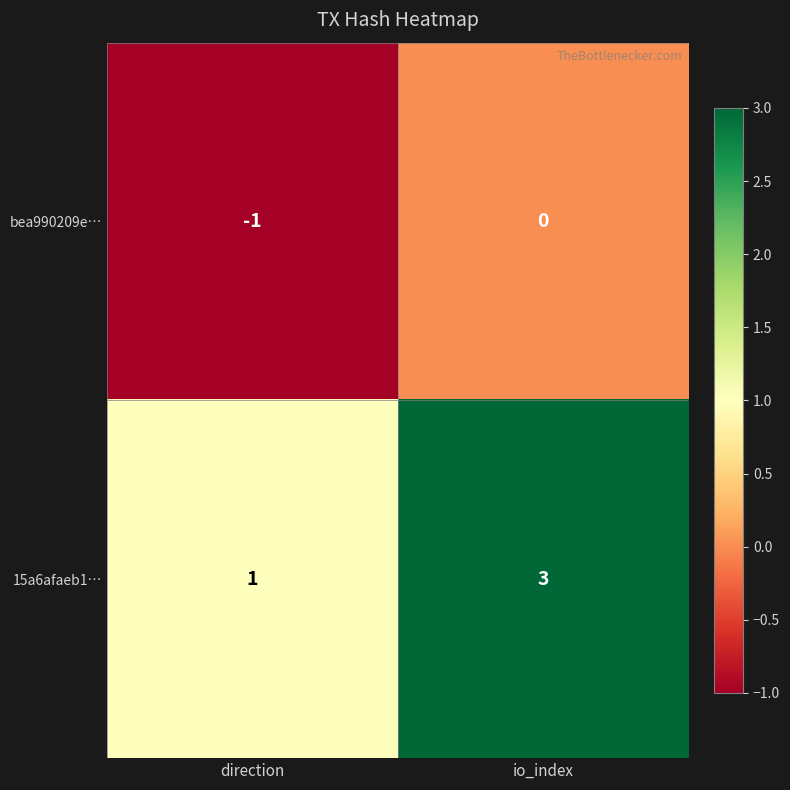

Reading right to left, what are all the values shown in this chart?

bea990209e…: 0	-1
15a6afaeb1…: 3	1